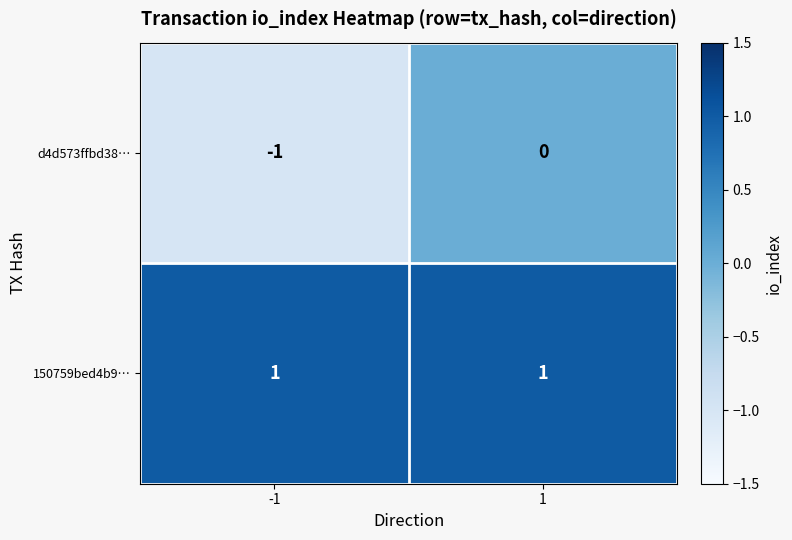

Count the number of categories in the chart.

2